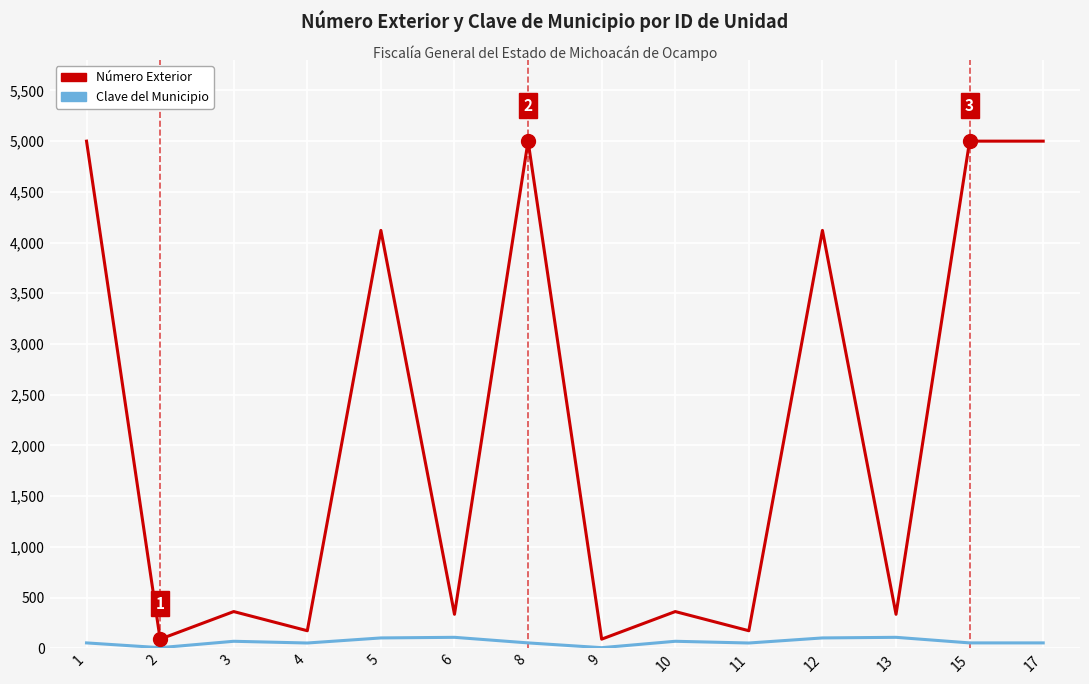

What is the difference between the maximum and minimum values in the Número Exterior series?

4910